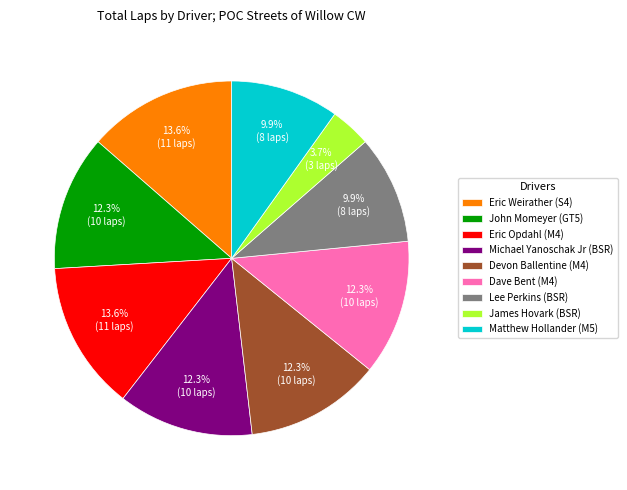

Does John Momeyer (GT5) represent more than half of the total?

No